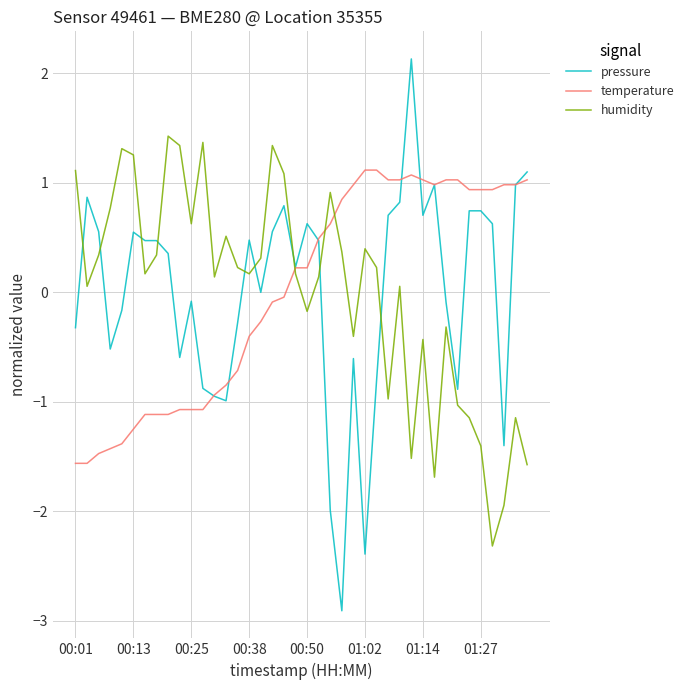

Which series has the largest range (max minus min)?

pressure